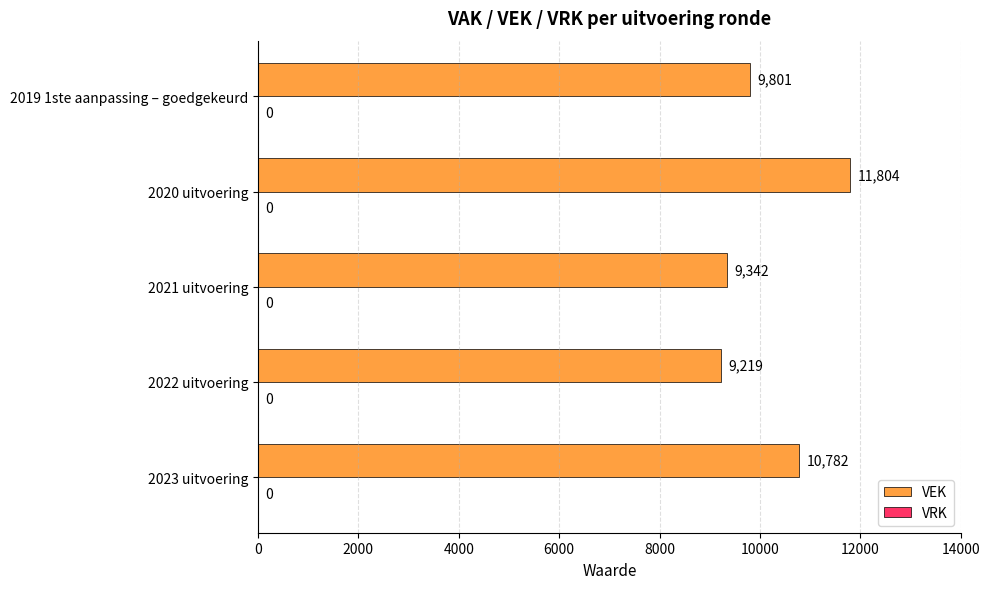

Which has a higher value, 2021 uitvoering or 2023 uitvoering?

2023 uitvoering